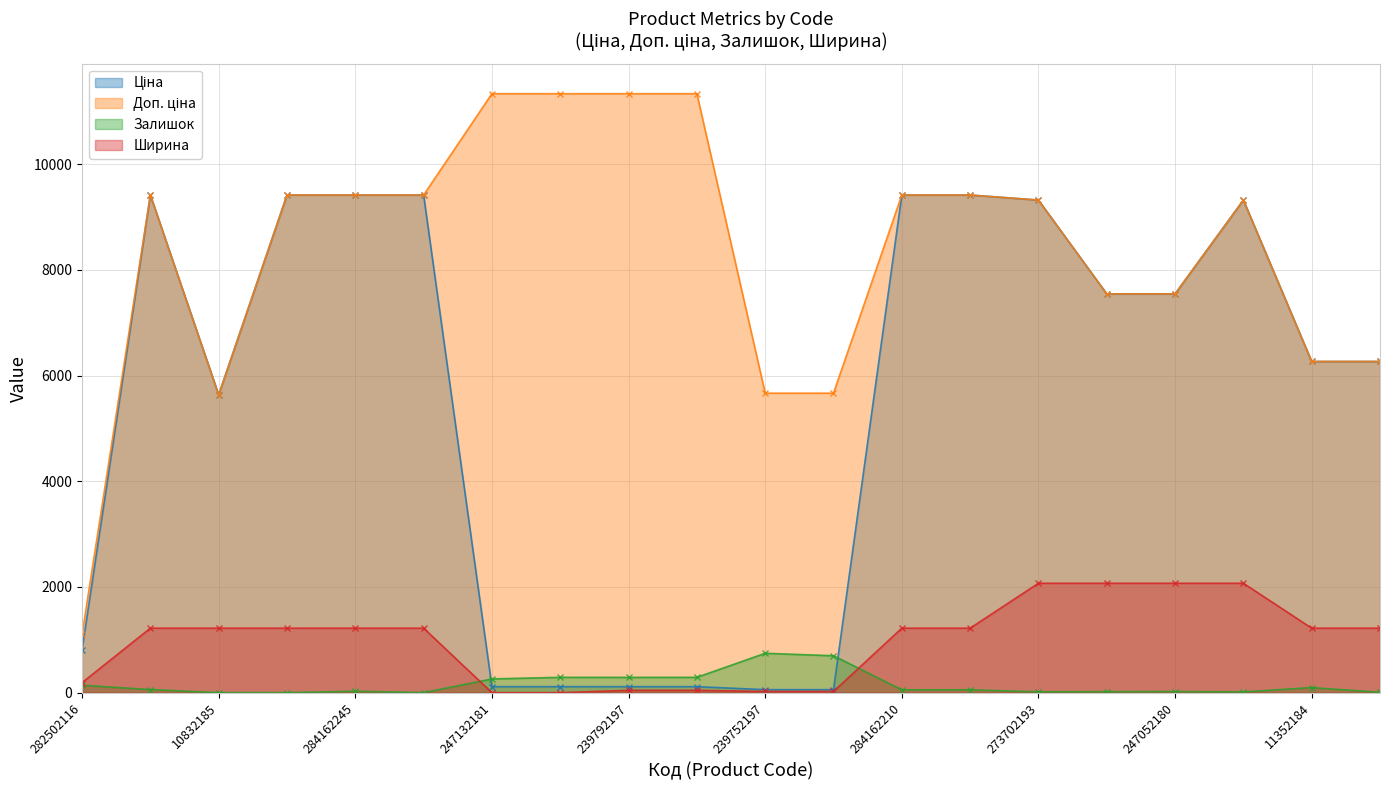

What are all the series names shown in the legend?

Ціна, Доп. ціна, Залишок, Ширина